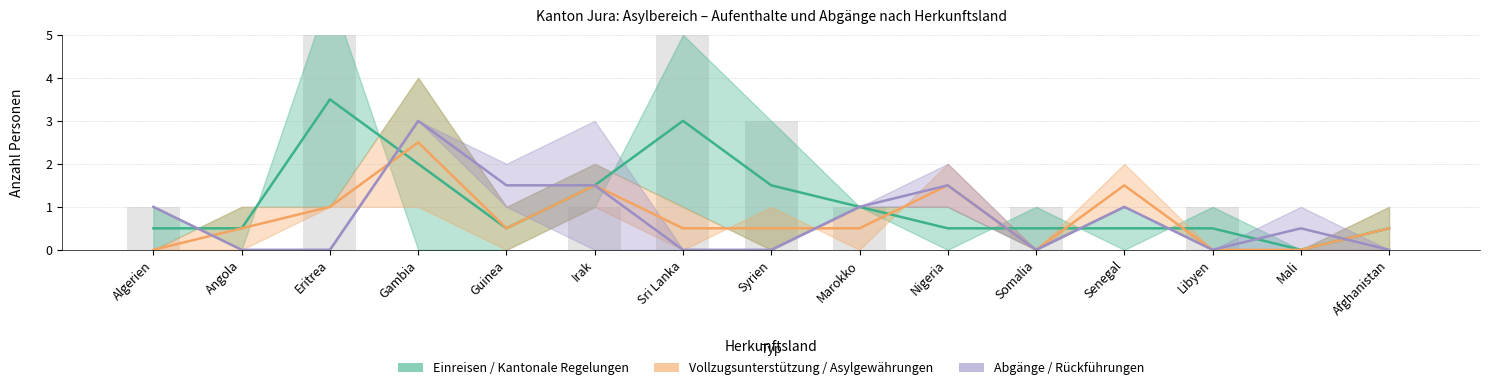

Does the chart contain any negative values?

No